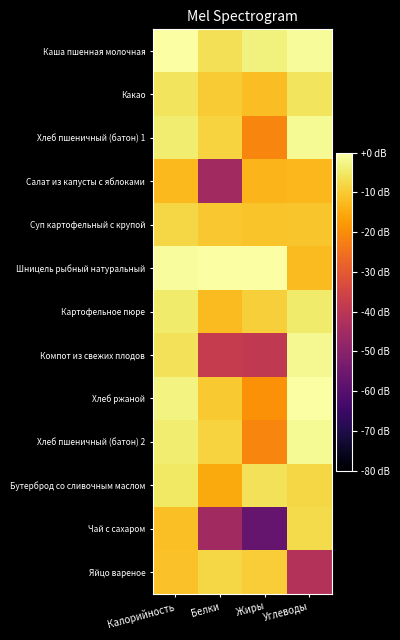

How many data points does each series have?

4